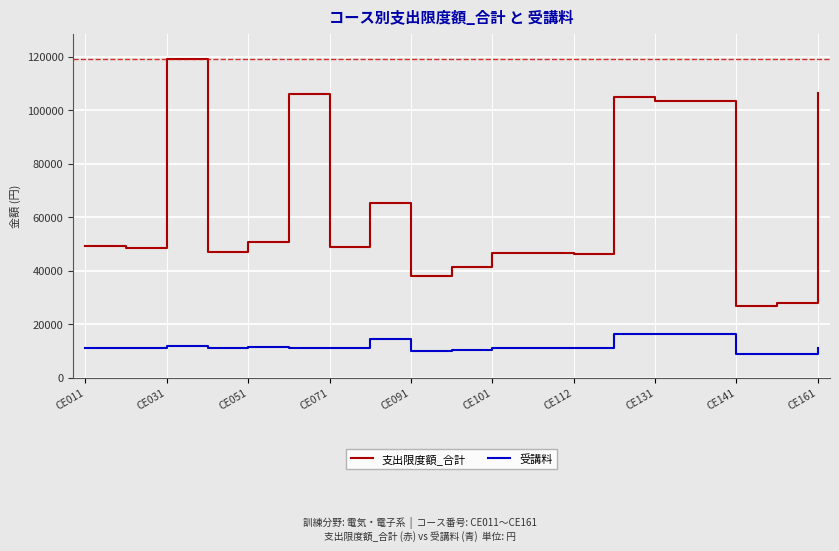

What is the difference between the maximum and minimum values in the 支出限度額_合計 series?

92196